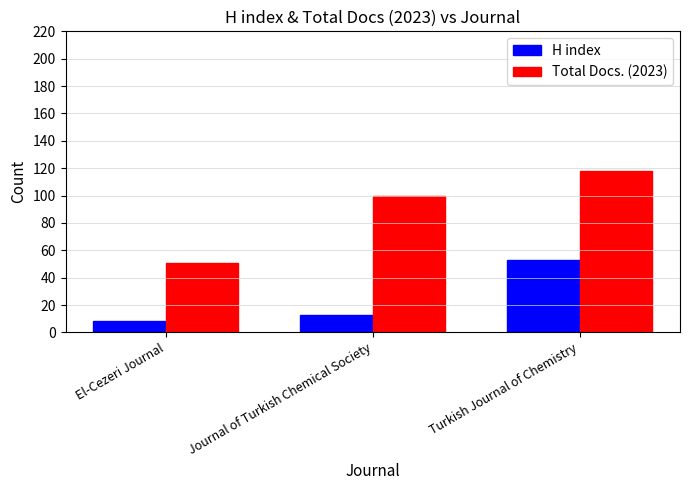

What value does the H index series have at El-Cezeri Journal?

8